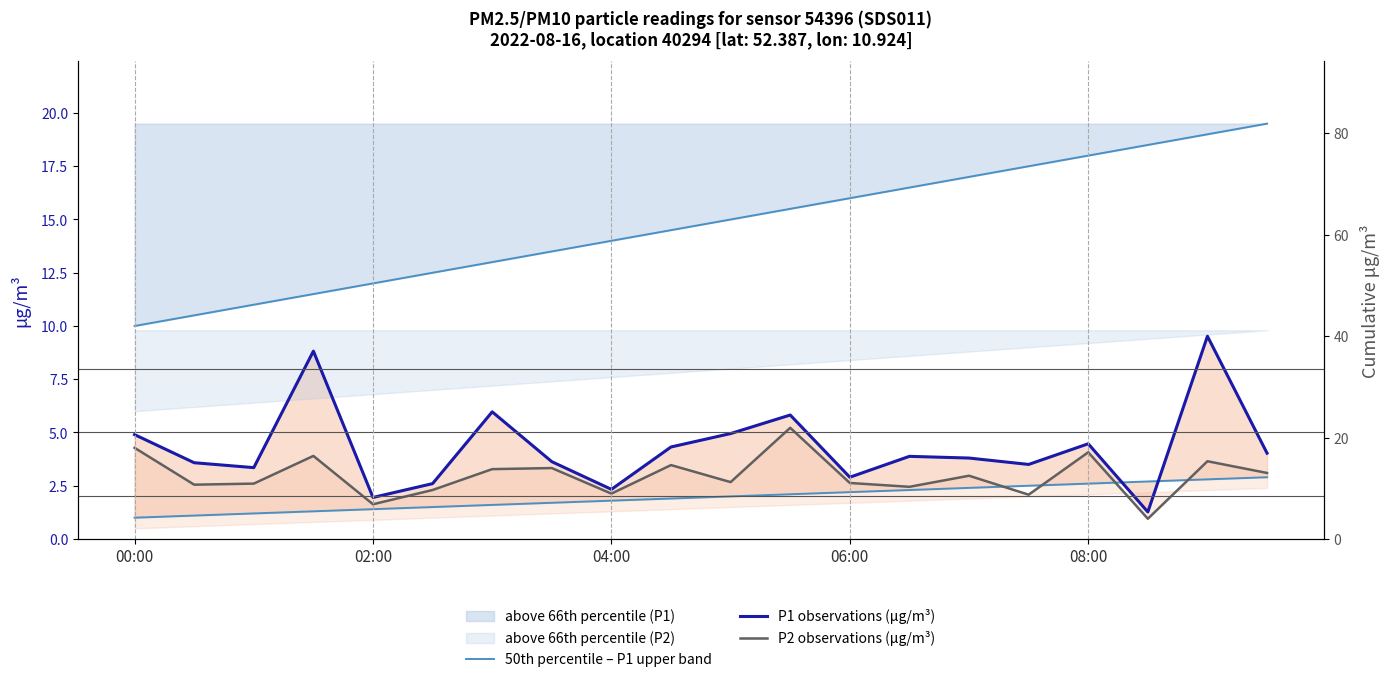

How many data points in P1 observations (µg/m³) are above 3?

15